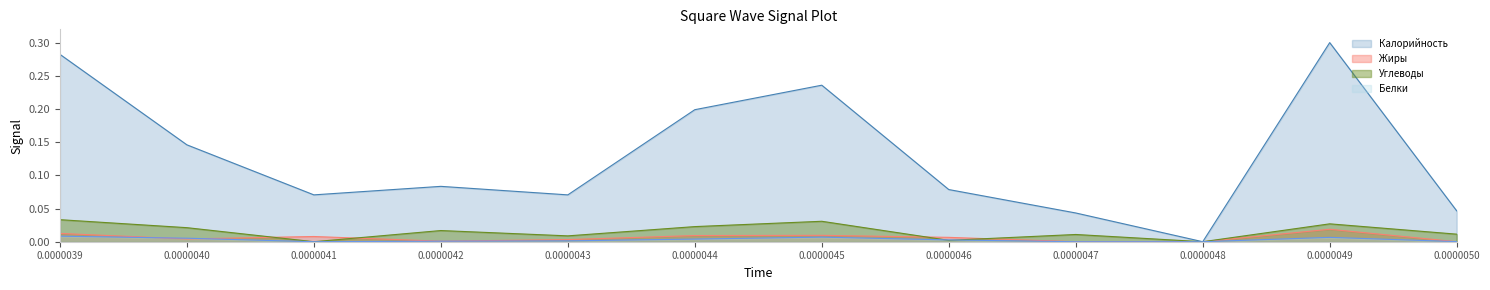

Which series changed the most between 0.0000044 and 0.0000045?

Калорийность